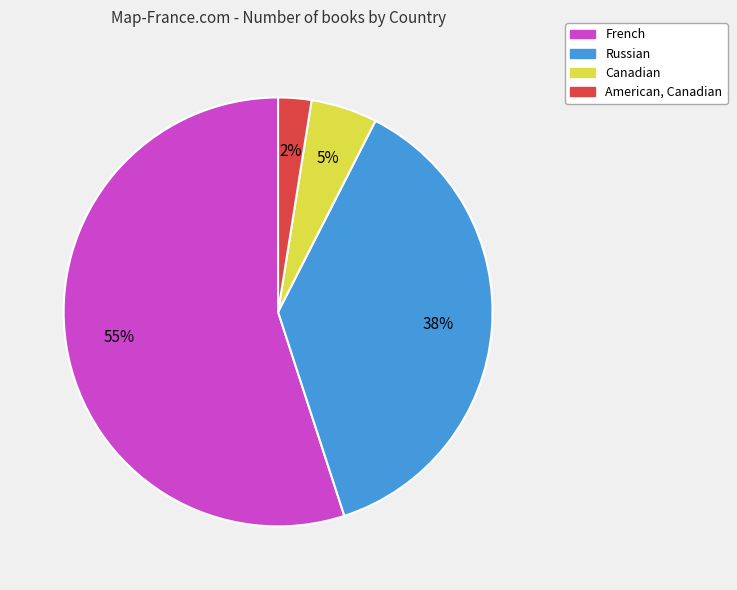

To the nearest percent, what portion does French represent?

55%